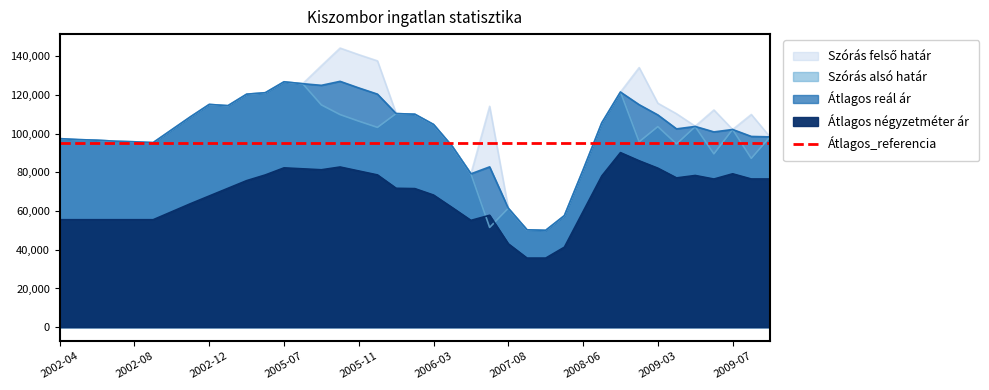

In Átlagos reál ár, how many points are lower than both neighbors (excluding endpoints)?

7